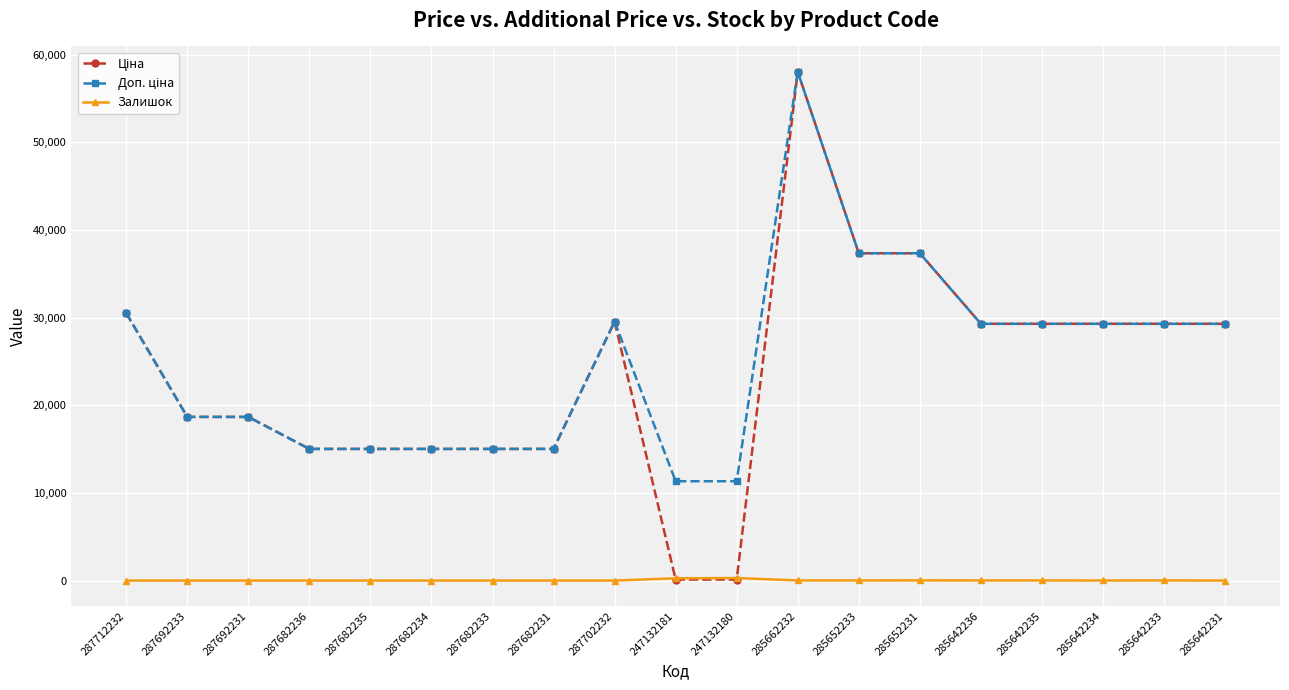

How many distinct data groups are displayed?

3